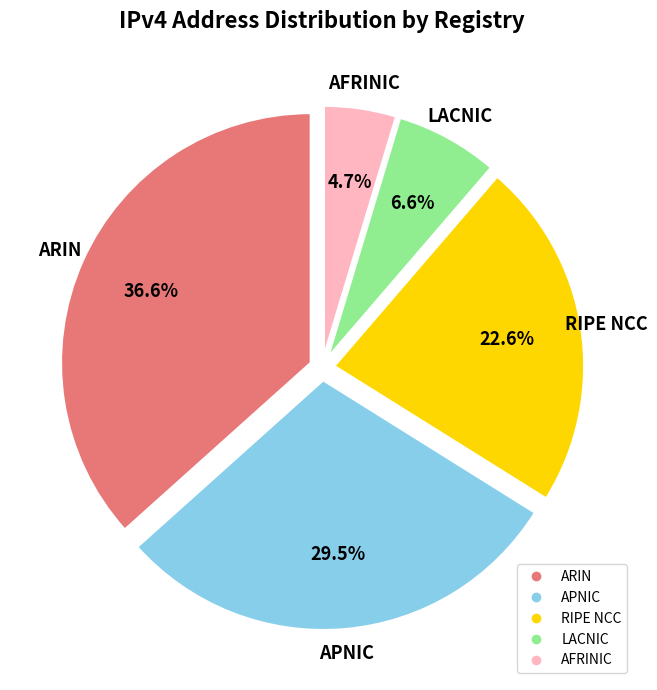

True or false: LACNIC accounts for 7% of the total.

True